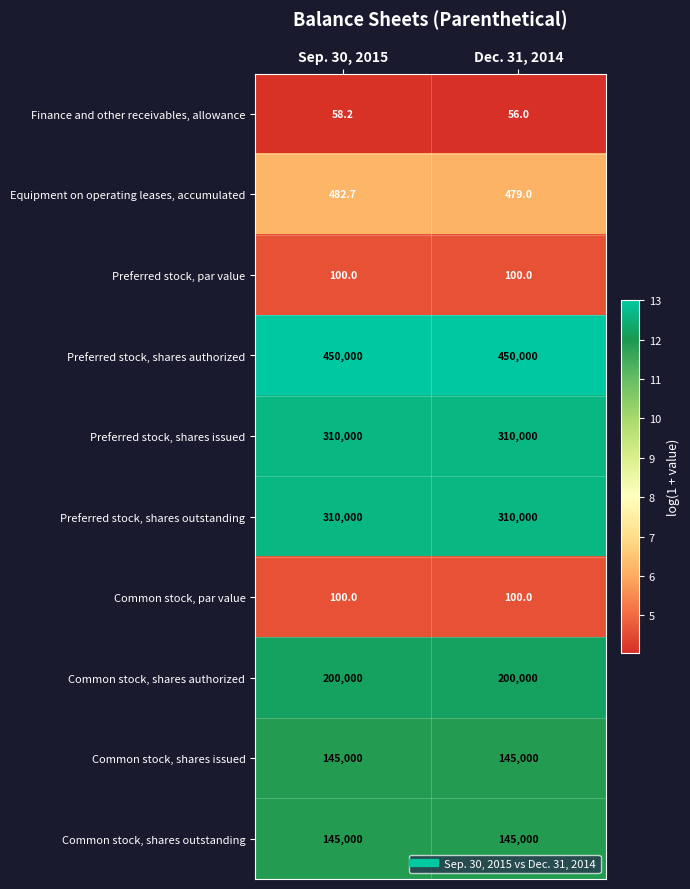

The value of Preferred stock, shares issued at Dec. 31, 2014 is 310000.0. True or false?

True